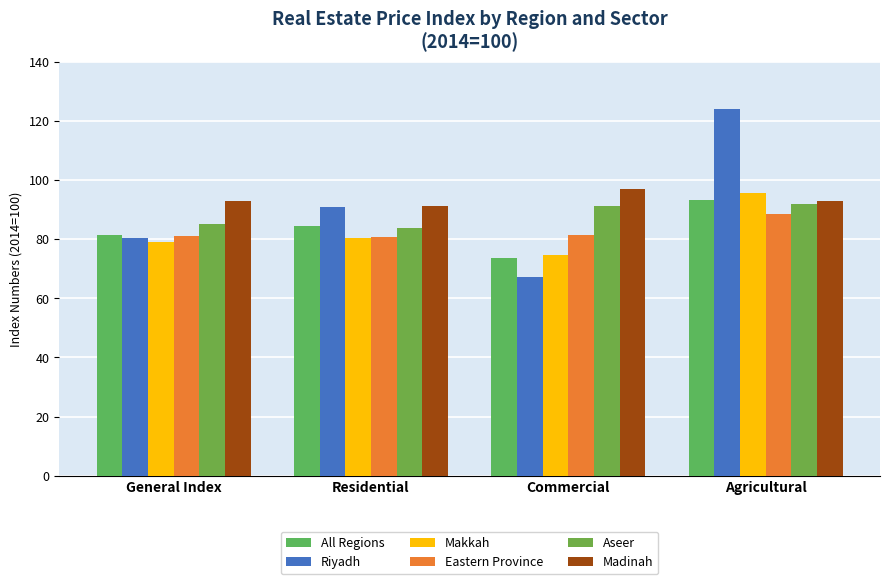

What is the total value across all series at Residential?

511.7